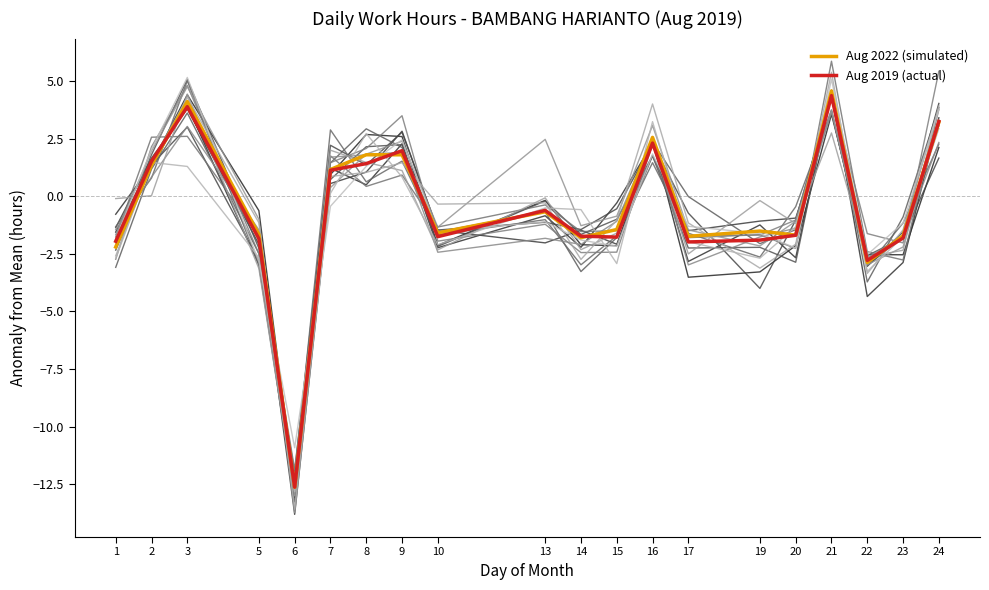

Reading right to left, extract all data points from this chart.

Aug 2022 (simulated): 24=3.2	23=-1.7	22=-2.9	21=4.6	20=-1.7	19=-1.5	17=-1.7	16=2.6	15=-1.4	14=-1.8	13=-0.7	10=-1.6	9=1.8	8=1.8	7=1.2	6=-12.6	5=-1.7	3=4.1	2=1.3	1=-2.2
Aug 2019 (actual): 24=3.2	23=-1.8	22=-2.8	21=4.4	20=-1.7	19=-1.9	17=-2.0	16=2.3	15=-1.8	14=-1.7	13=-0.6	10=-1.8	9=2.0	8=1.4	7=1.1	6=-12.6	5=-1.8	3=3.9	2=1.5	1=-2.0